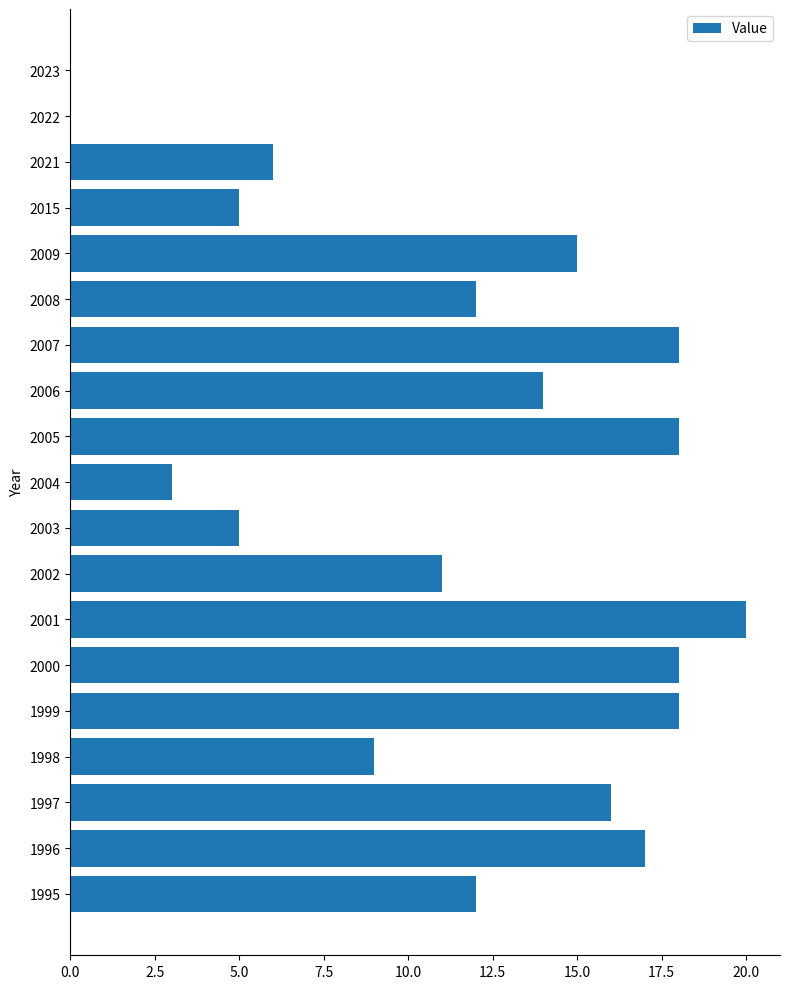

Reading top to bottom, extract all data points from this chart.

2023=0	2022=0	2021=6	2015=5	2009=15	2008=12	2007=18	2006=14	2005=18	2004=3	2003=5	2002=11	2001=20	2000=18	1999=18	1998=9	1997=16	1996=17	1995=12